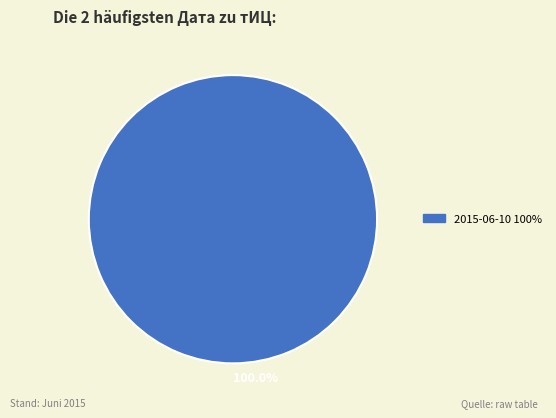

Is there a majority slice in this chart?

Yes